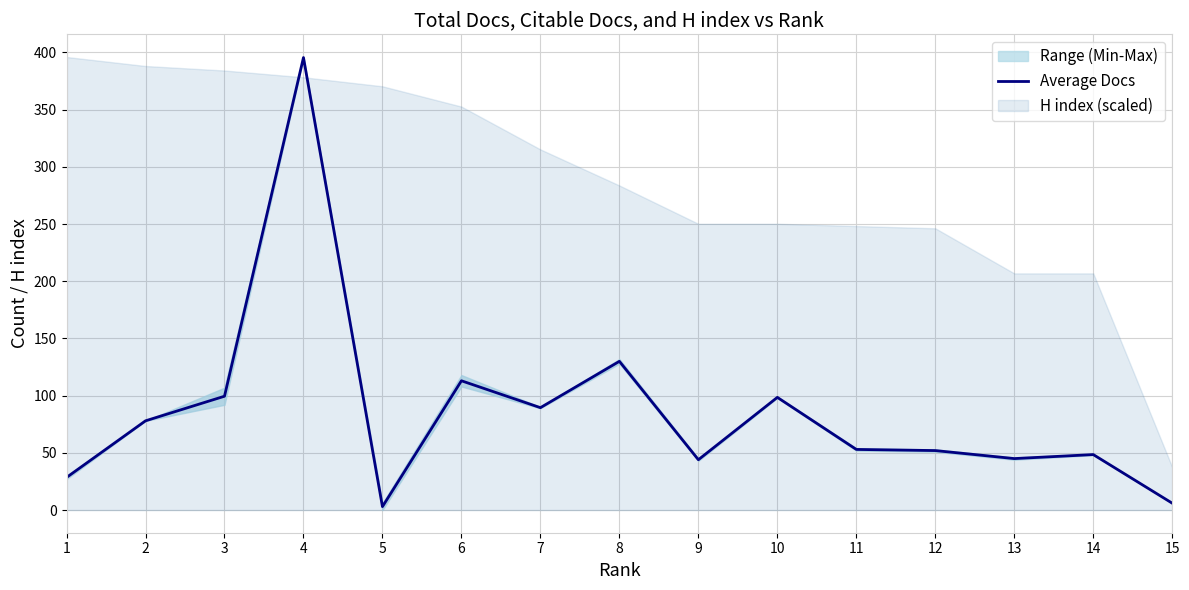

List the labels in order of value, smallest first.

5, 15, 1, 9, 13, 14, 12, 11, 2, 7, 10, 3, 6, 8, 4